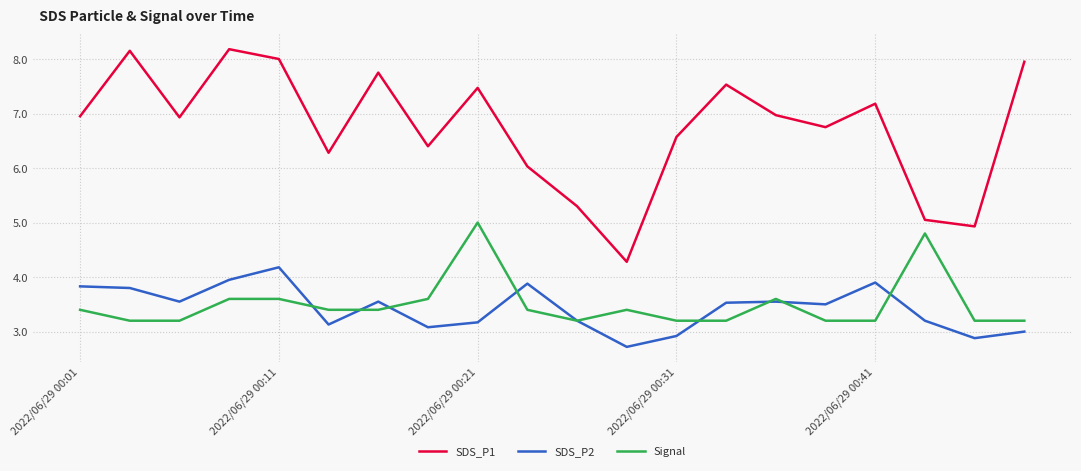

At how many categories does at least one series exceed 7?

8